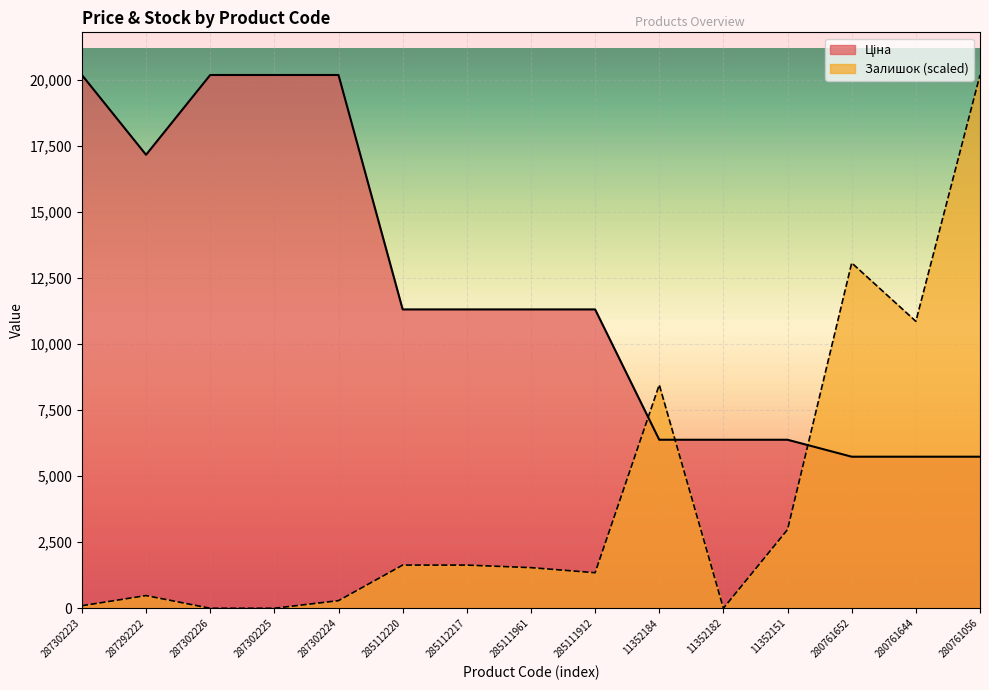

What value does the Ціна series have at 285111961?

11312.5